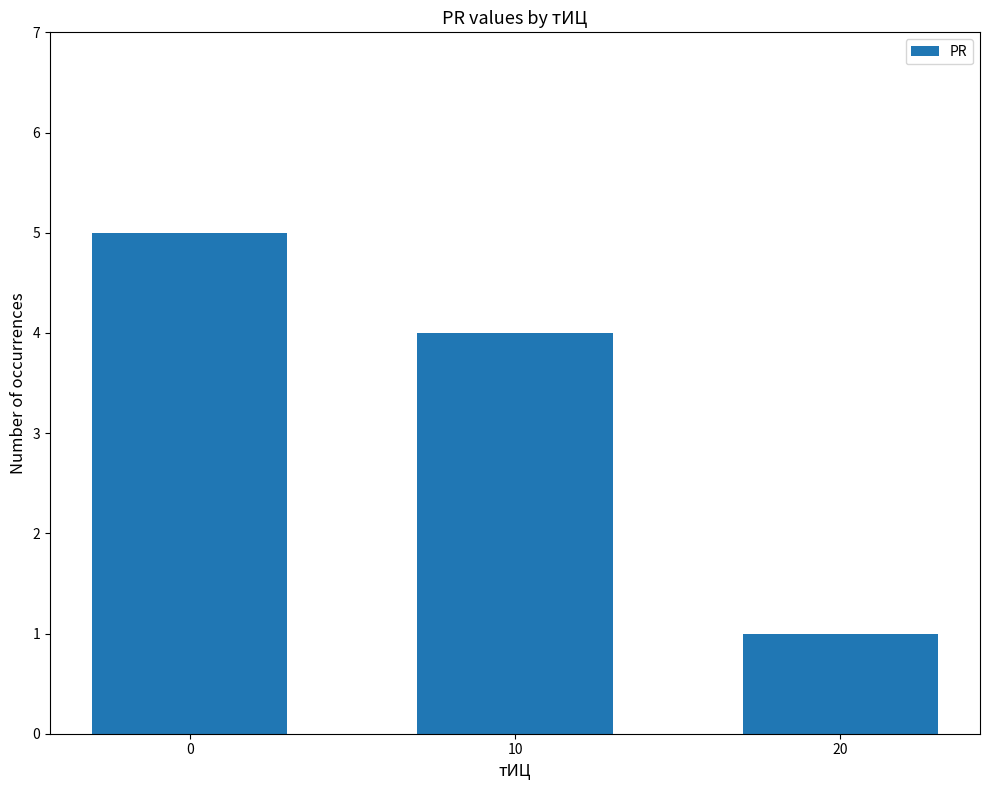

Rank the categories by value from highest to lowest.

0, 10, 20